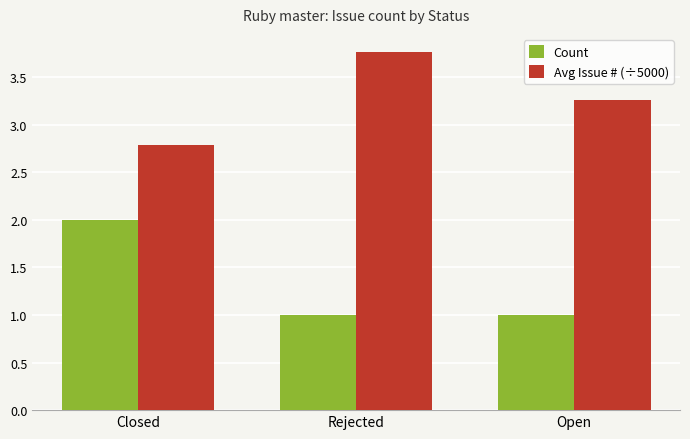

True or false: Avg Issue # (÷5000) has a value of 4.3 at Open.

False